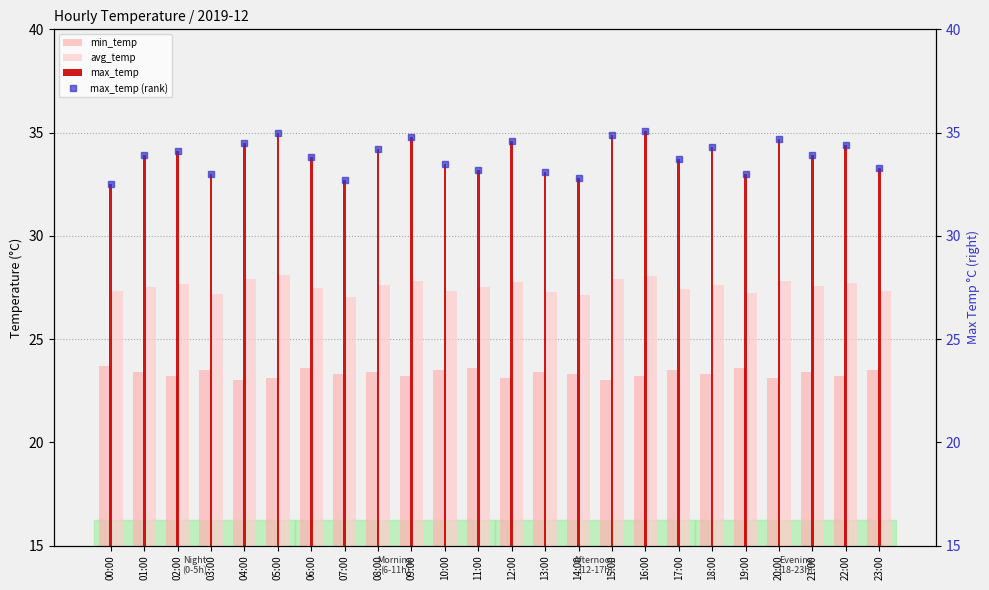

Is it true that max_temp (rank) equals 52.3 at 11:00?

False